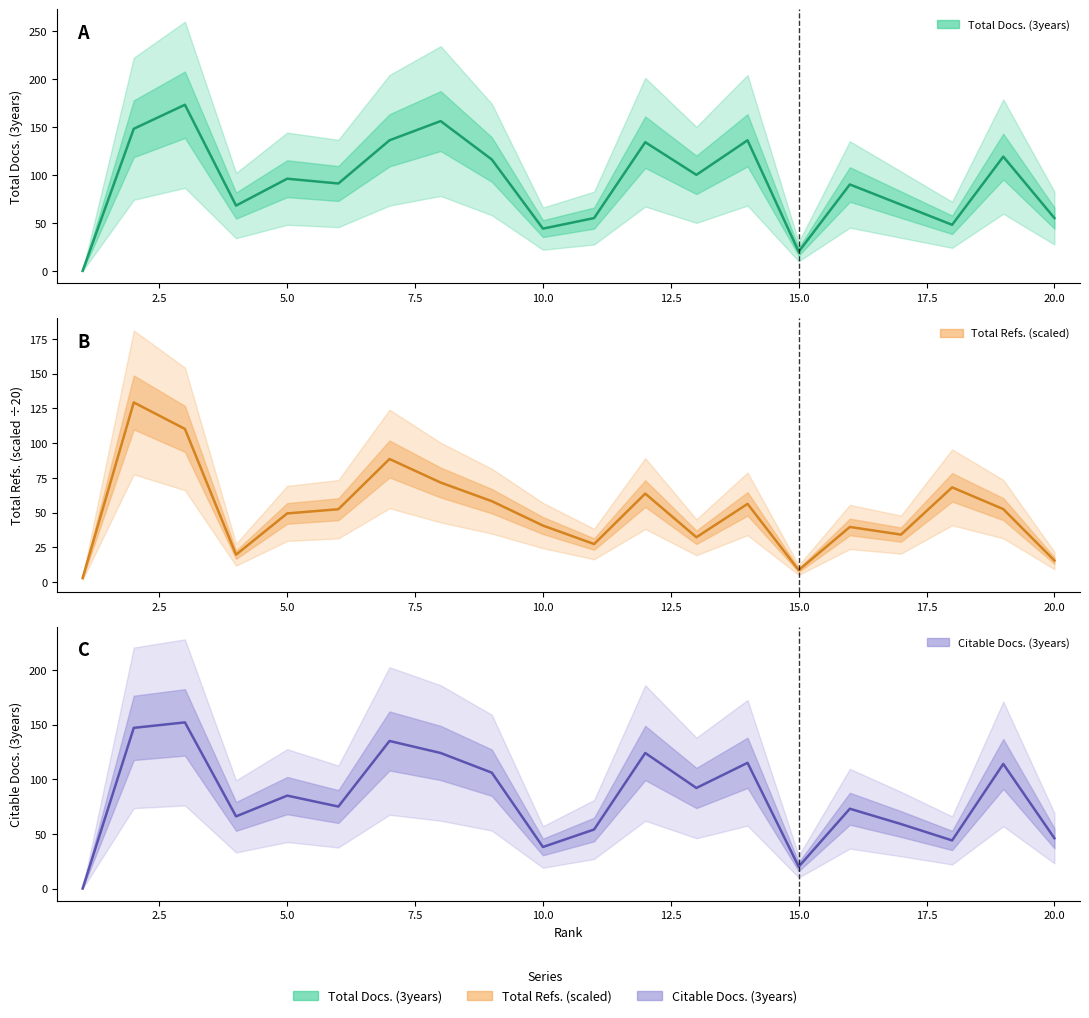

In Total Docs. (3years), how many points are lower than both neighbors (excluding endpoints)?

6